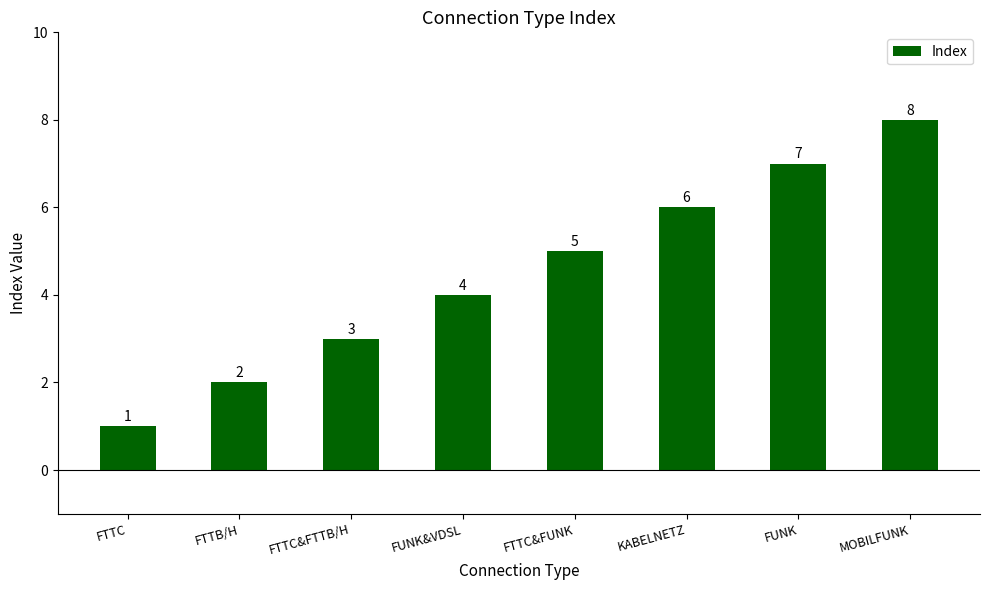

What is the label of the 6th bar from the left?

KABELNETZ